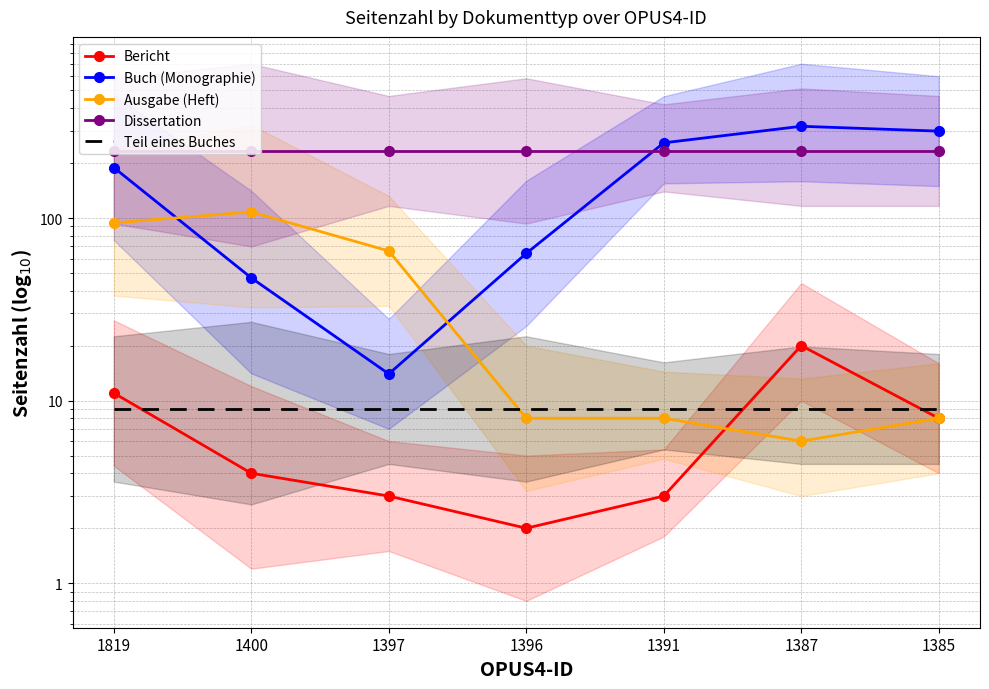

What is the total value across all series at 1819?

536